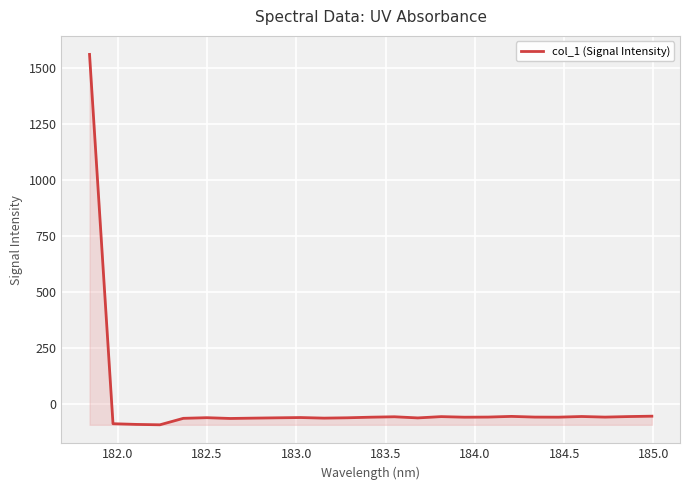

How many lines are shown in the chart?

1